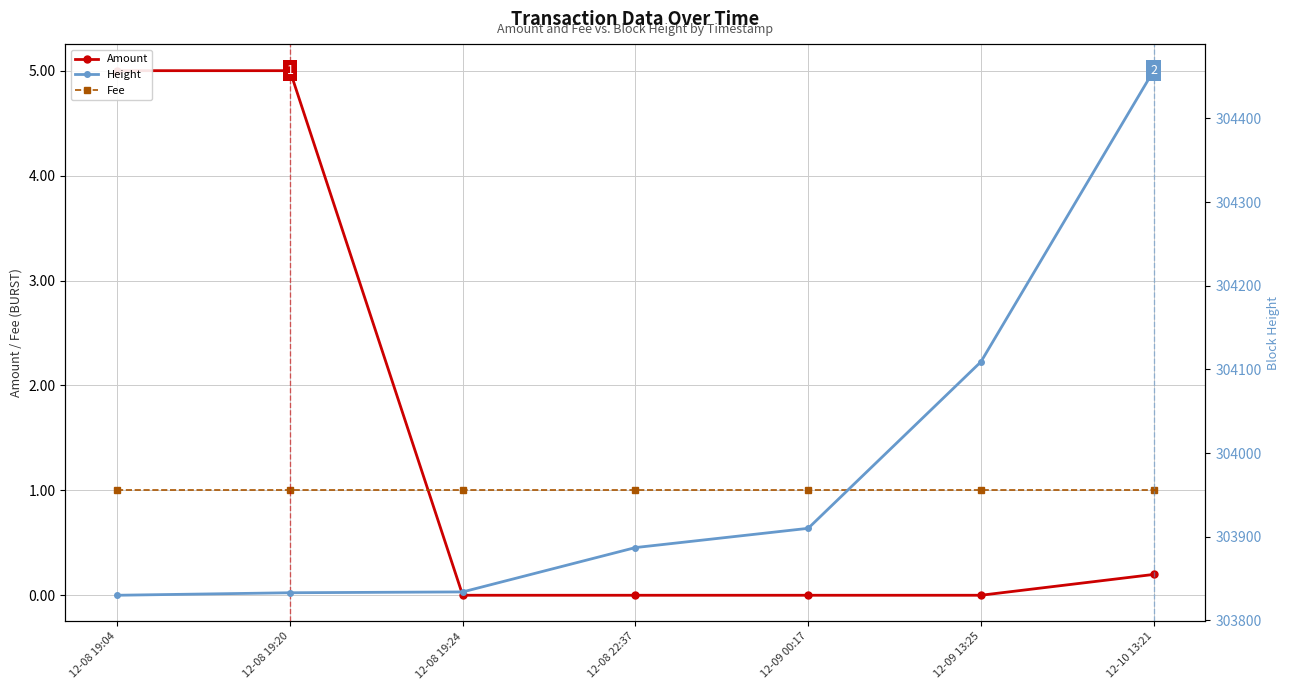

Which series has the widest spread of values?

Height